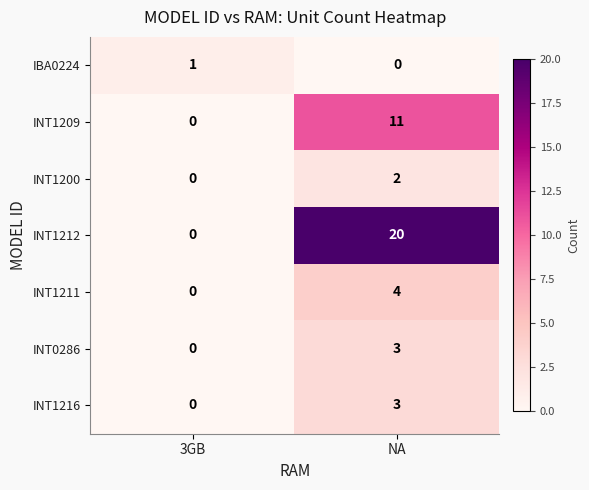

What is the difference between the INT0286 values at 3GB and NA?

3